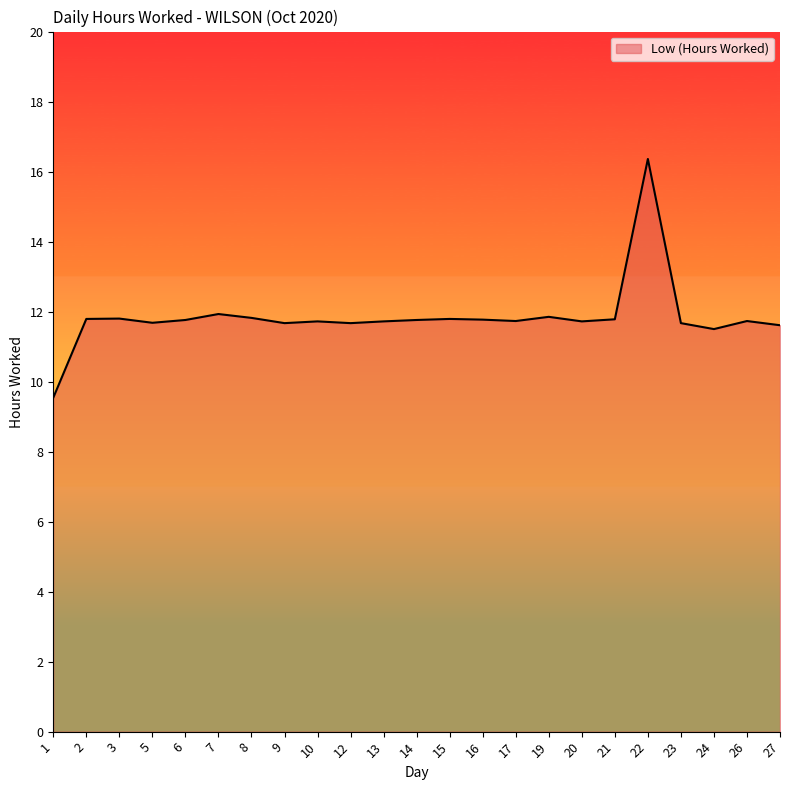

True or false: there are more than 0 points higher than both neighbors.

True